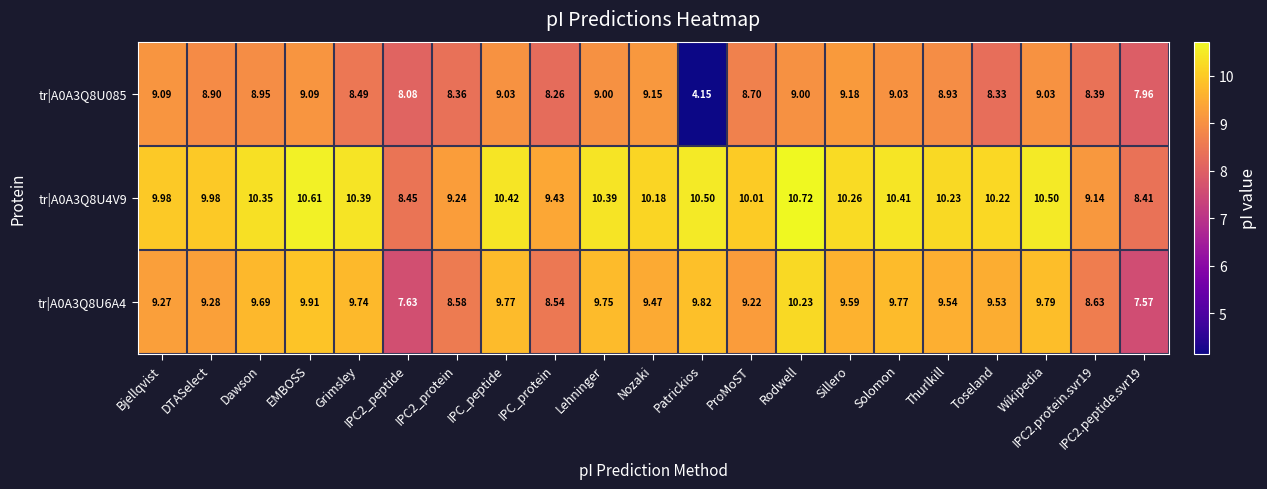

At which label does tr|A0A3Q8U085 first exceed 8?

Bjellqvist